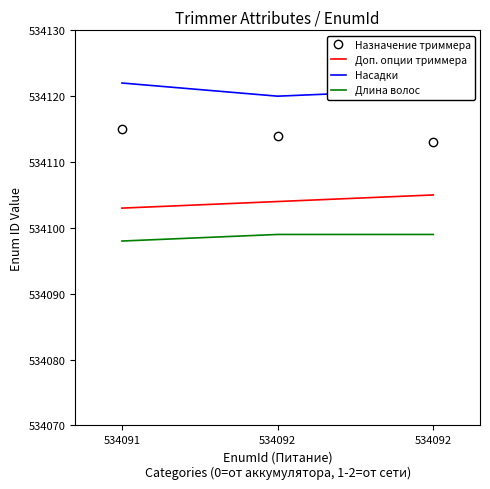

Which category has the highest value in the Назначение триммера series?

534091